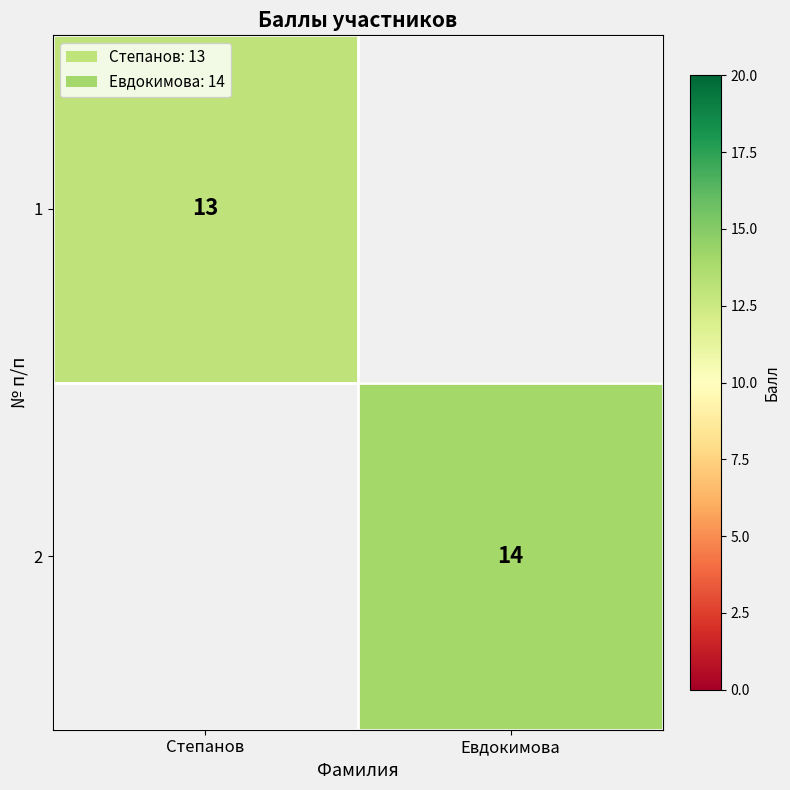

The value of 1 at Степанов is 13. True or false?

True